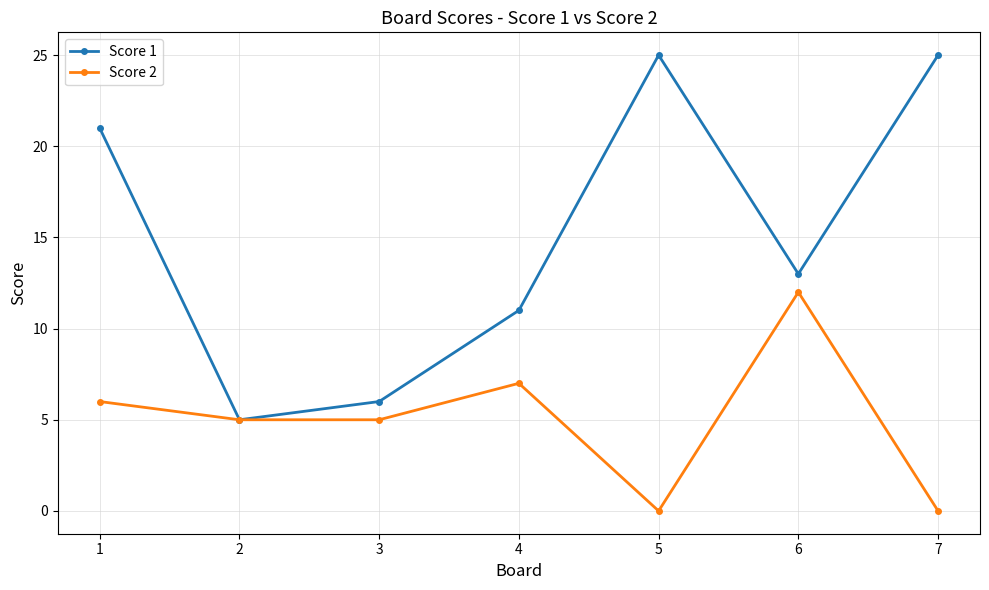

Is it true that Score 2 equals 5 at 3?

True